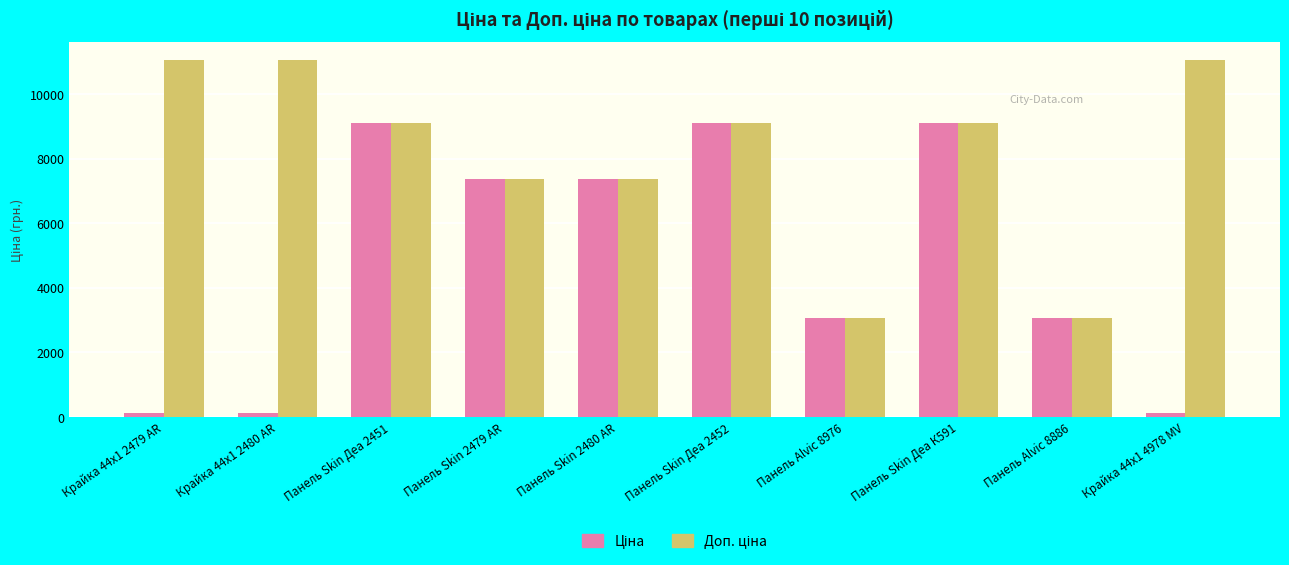

At how many categories does at least one series exceed 6995?

8